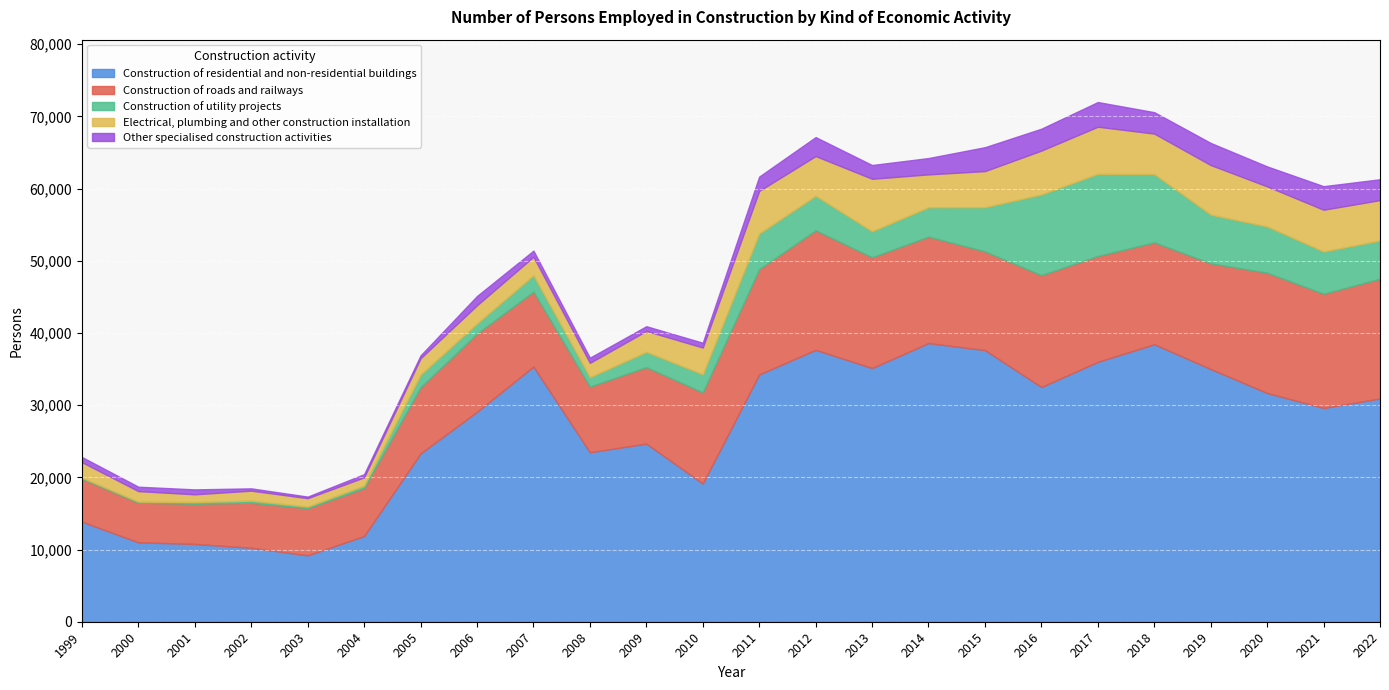

In Construction of residential and non-residential buildings, how many points are higher than both neighbors (excluding endpoints)?

5